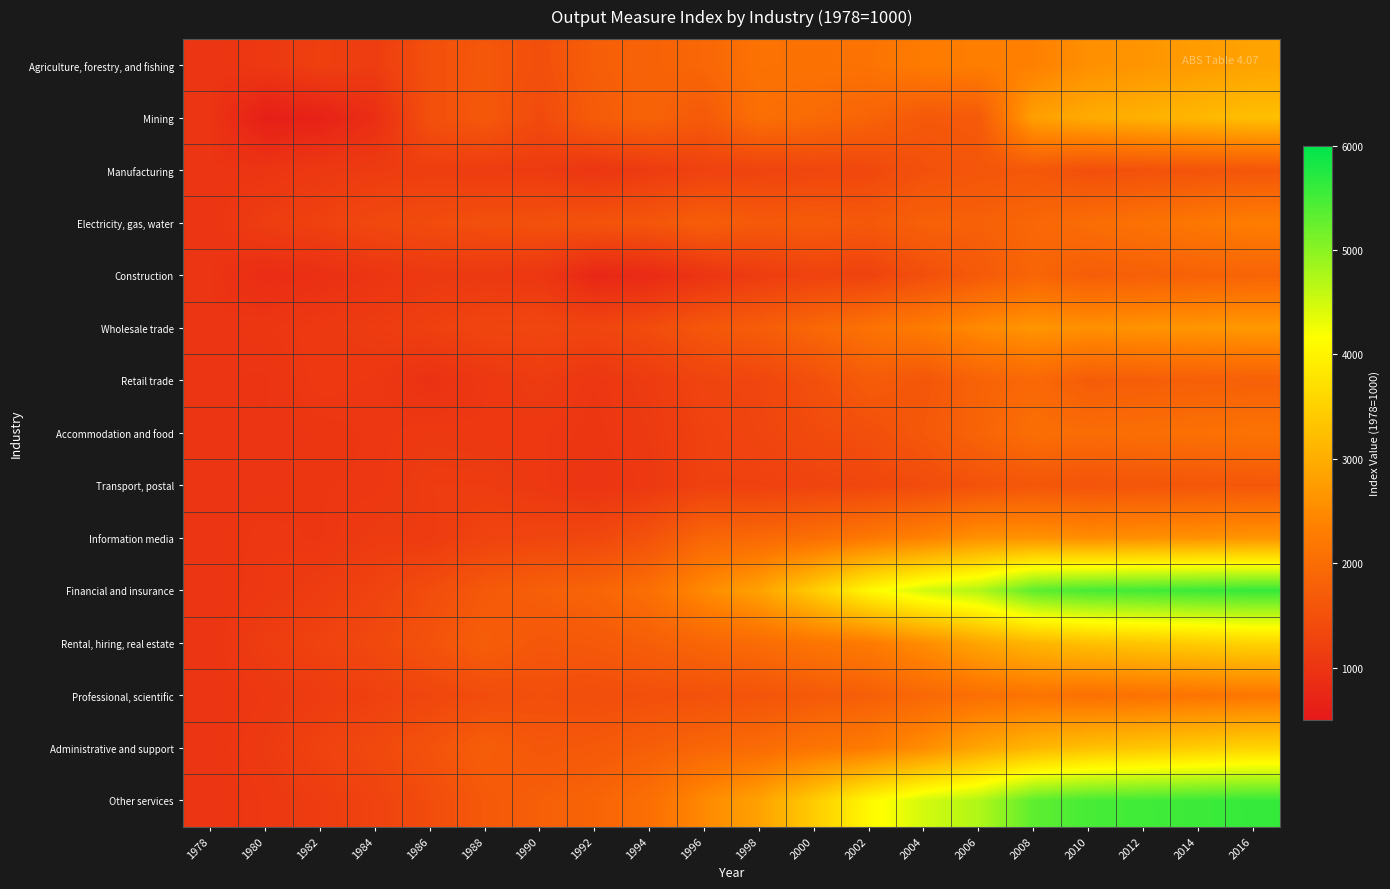

Between 1982 and 2008, which is larger?

2008